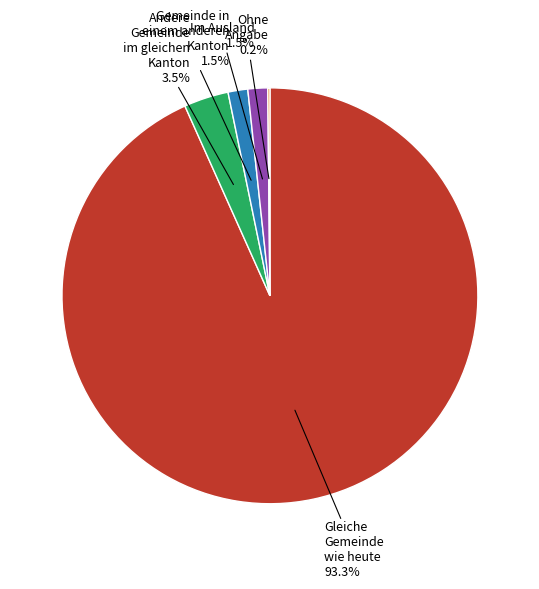

Does any single category account for the majority?

Yes